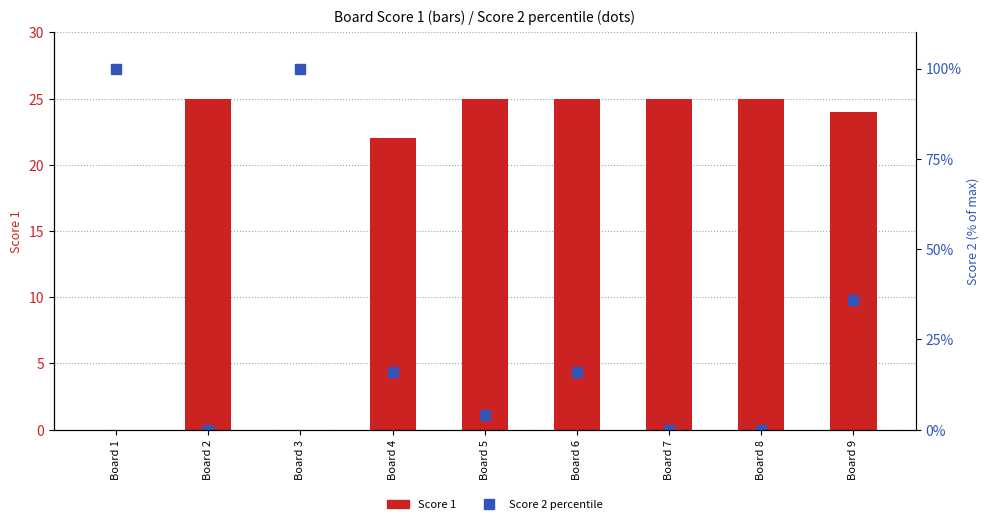

Which series has the largest total across all categories?

Score 2 %